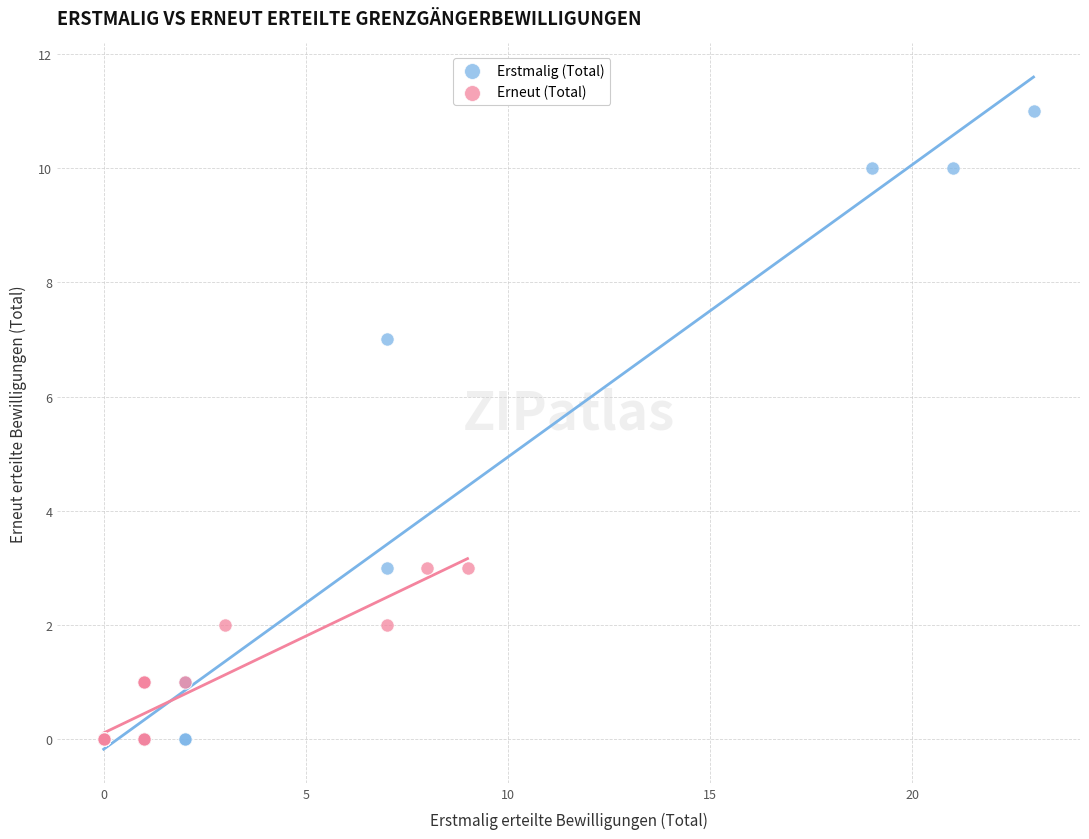

What are all the series names shown in the legend?

Erstmalig (Total), Erneut (Total)